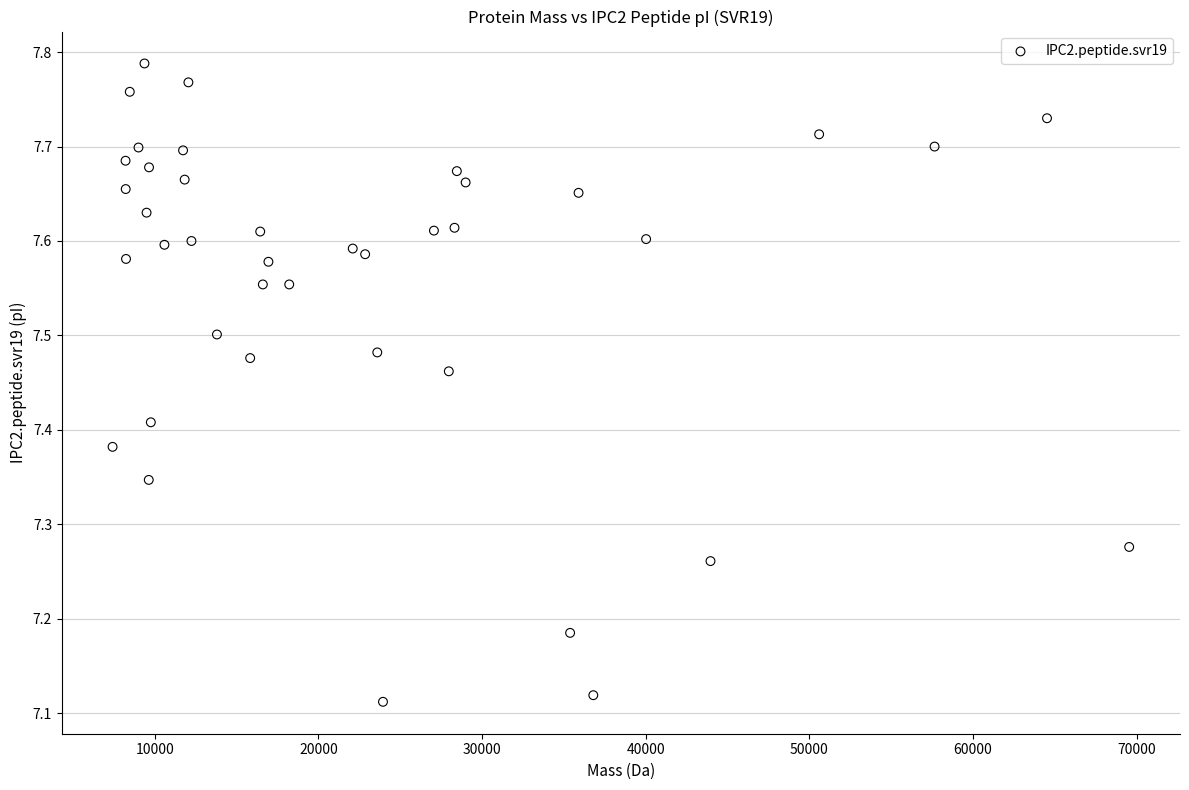

What is the range of X values (max minus min)?

62122.4